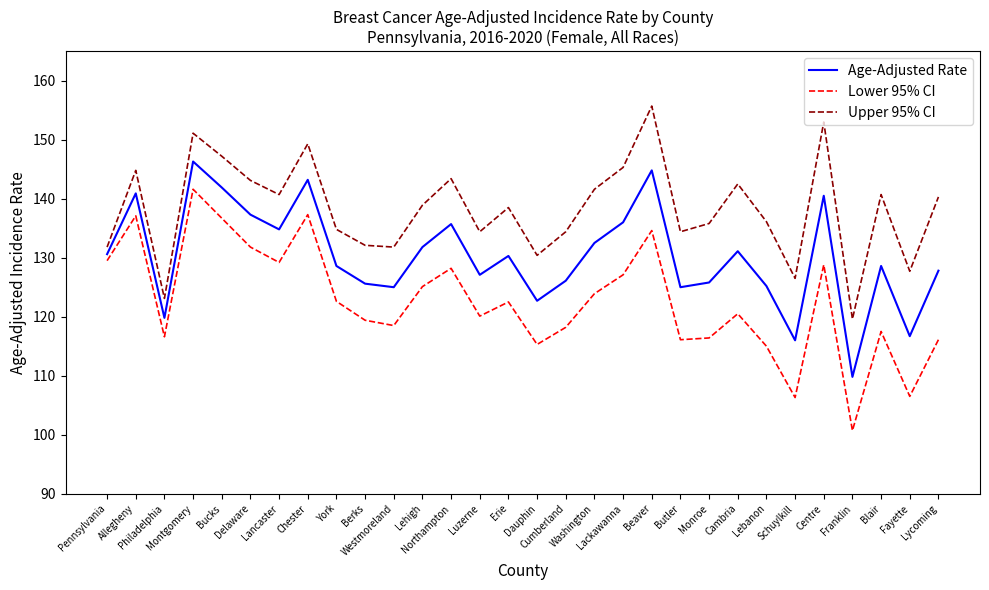

Which series has the widest spread of values?

Lower 95% CI